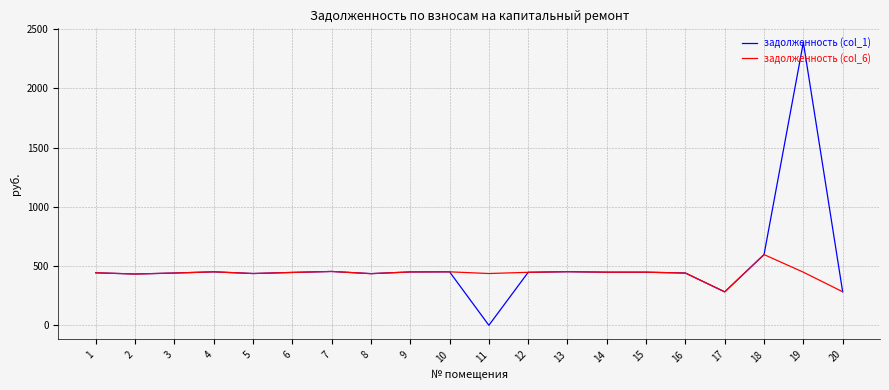

What is the maximum value for задолженность (col_6)?

597.1